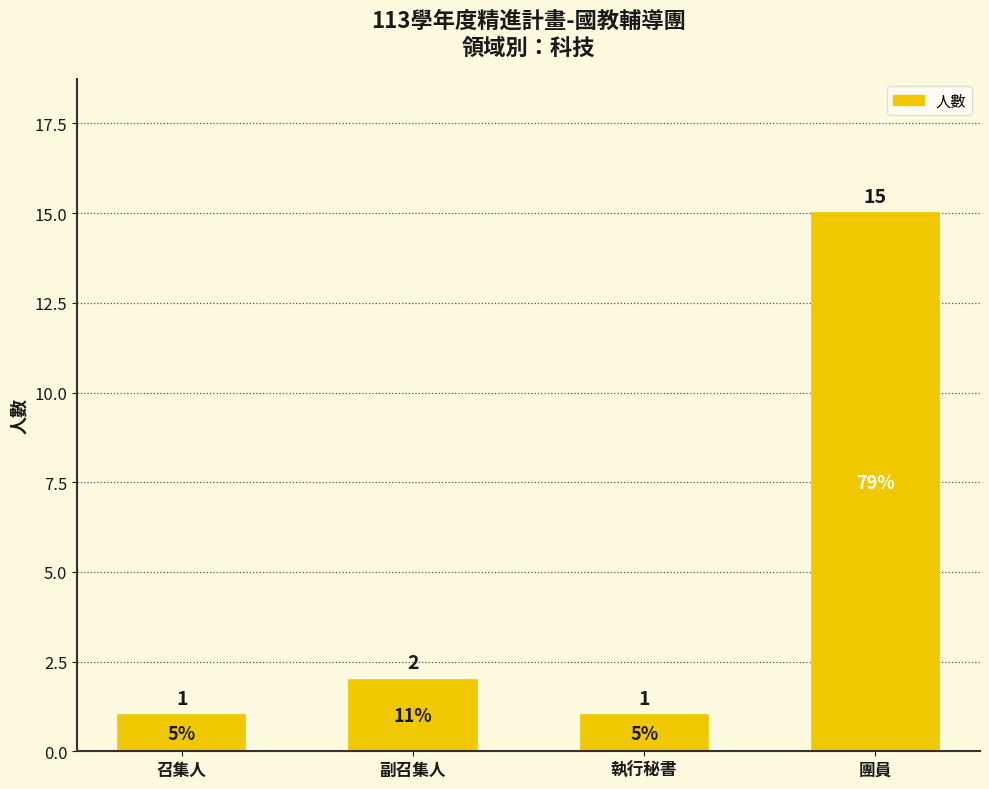

What is the change in value from 召集人 to 團員?

+14